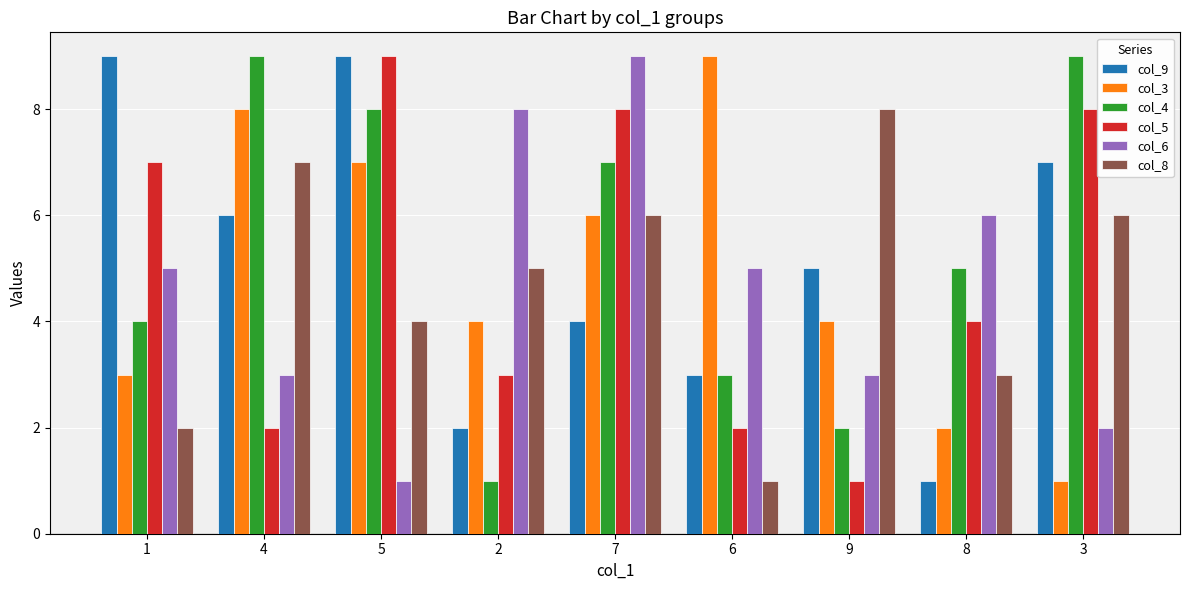

Are the bars grouped side by side (vs. stacked)?

Yes